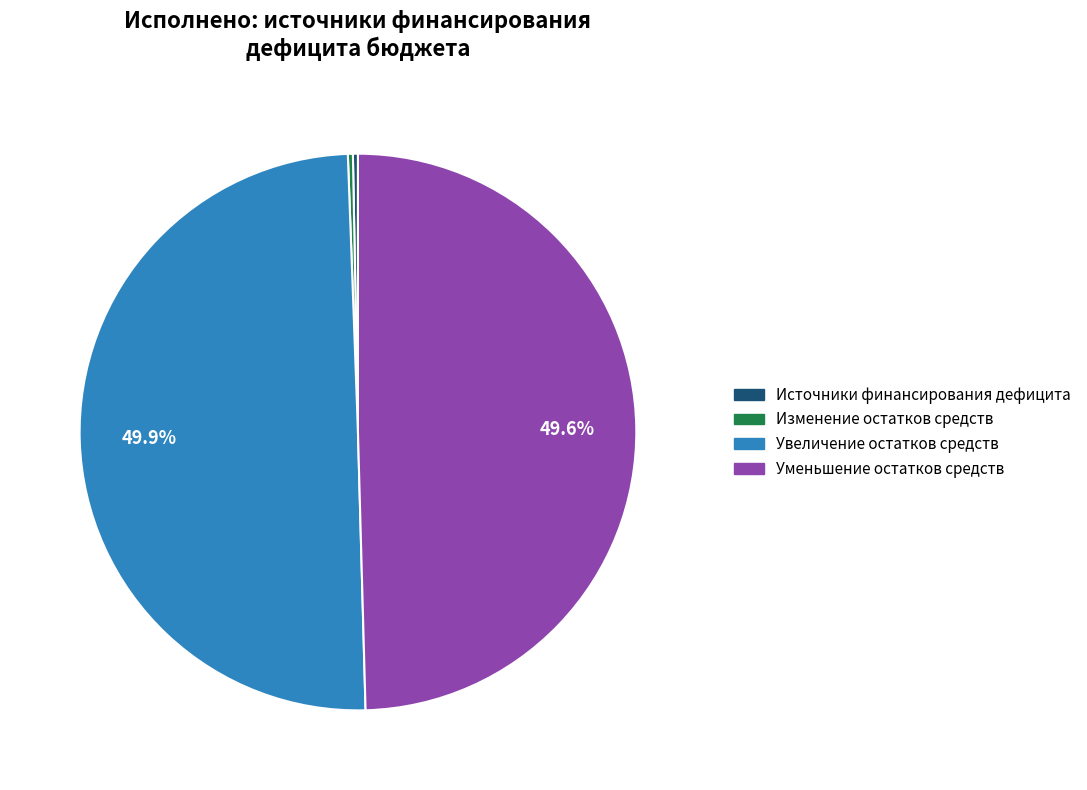

How many segments does this pie chart have?

4